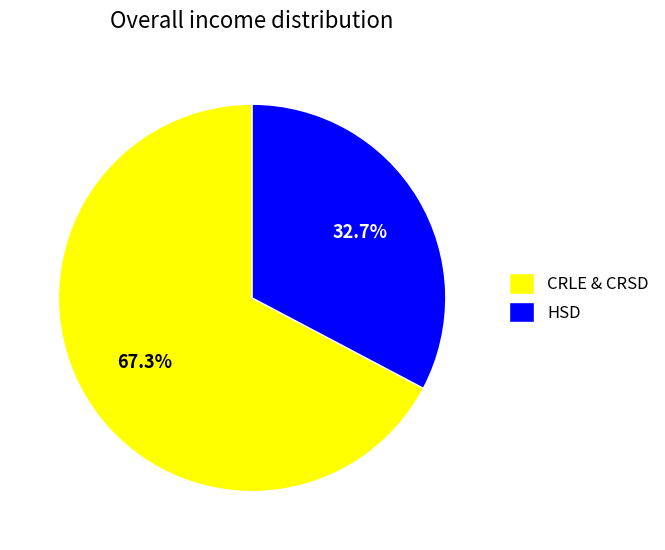

What percentage is NOT represented by HSD?

67.3%